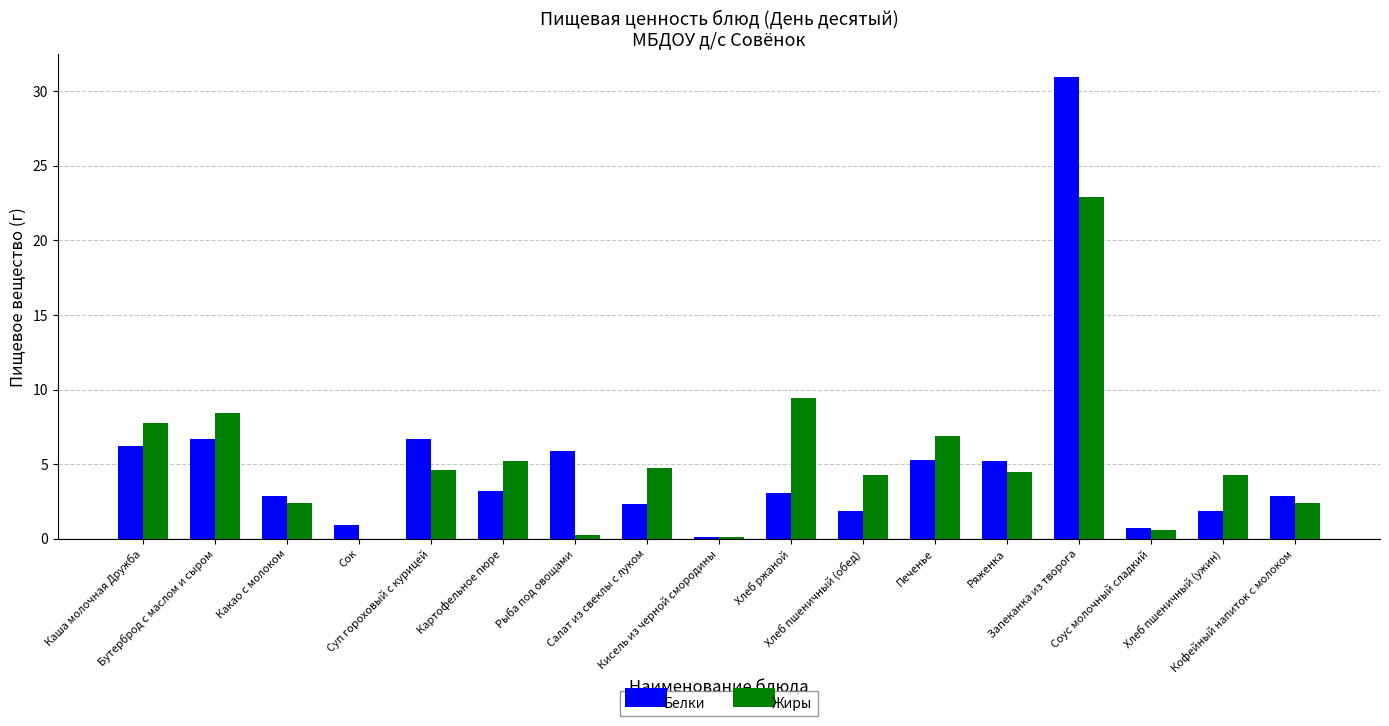

The Жиры series shows 2.6 at Печенье. True or false?

False